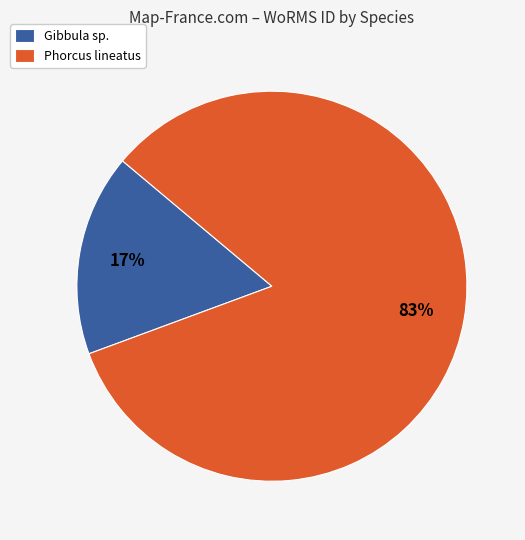

What is the smallest slice in the pie chart?

Gibbula sp.